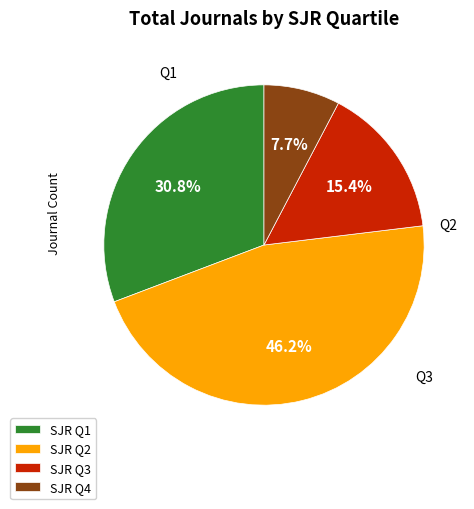

Which category has the smallest portion of the pie?

SJR Q4